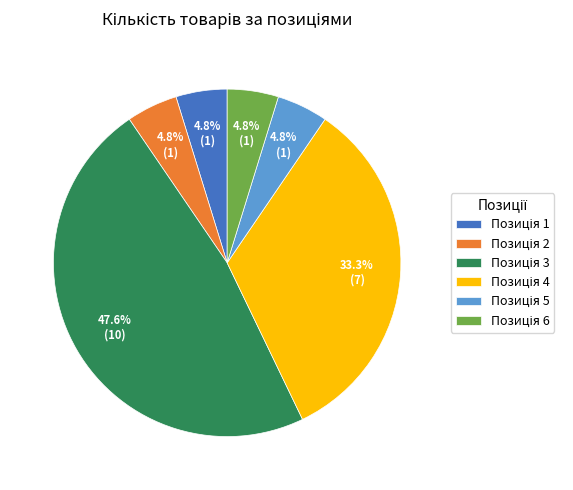

Is there a majority slice in this chart?

No